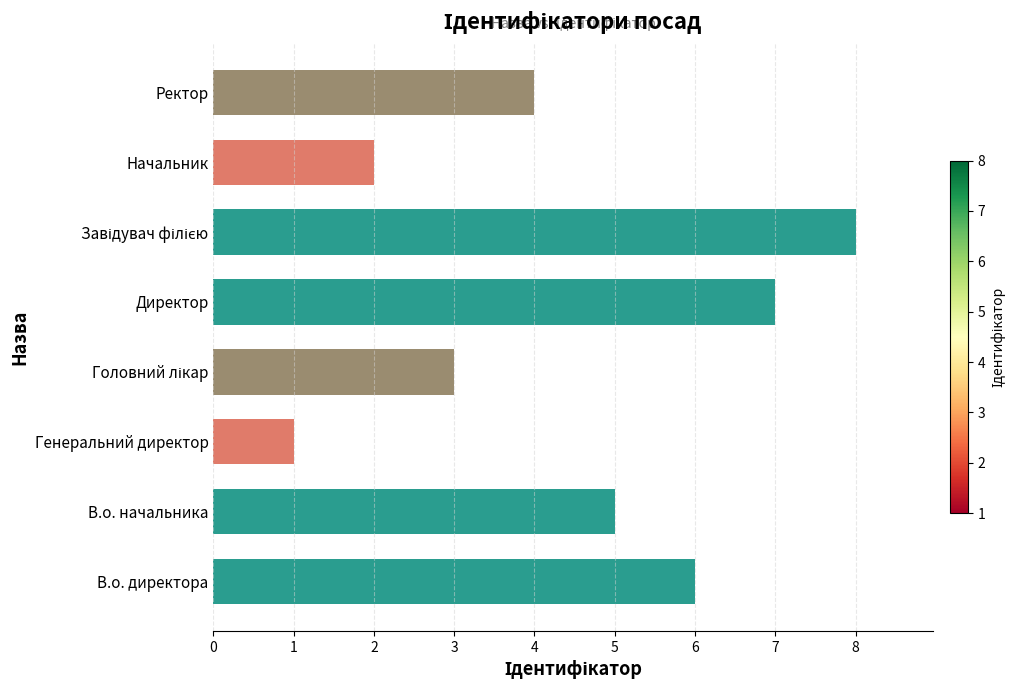

How many data points does each series have?

8